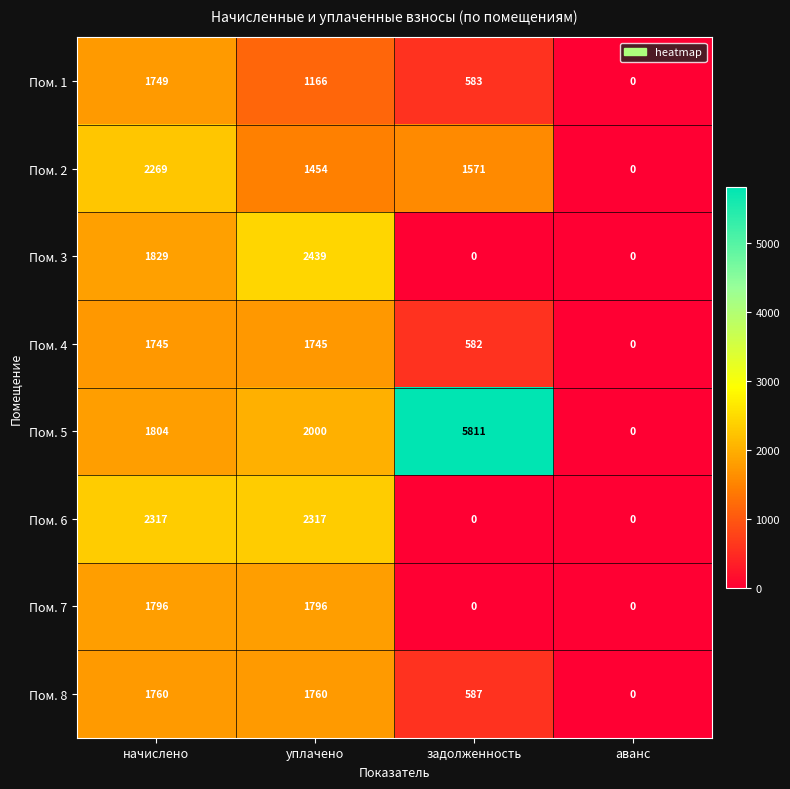

What is the difference between the maximum and minimum values in the Пом. 6 series?

2317